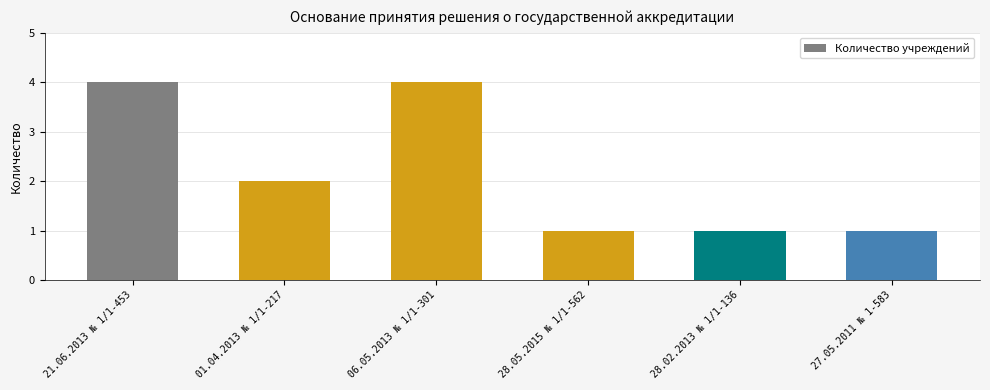

The value at 28.02.2013 № 1/1-136 is 1. True or false?

True